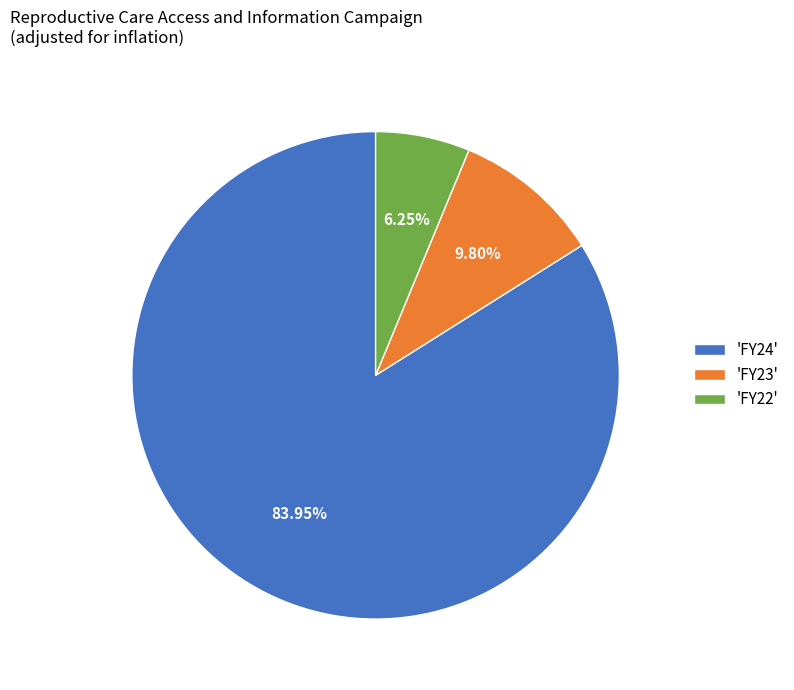

What is the smallest slice in the pie chart?

'FY22'